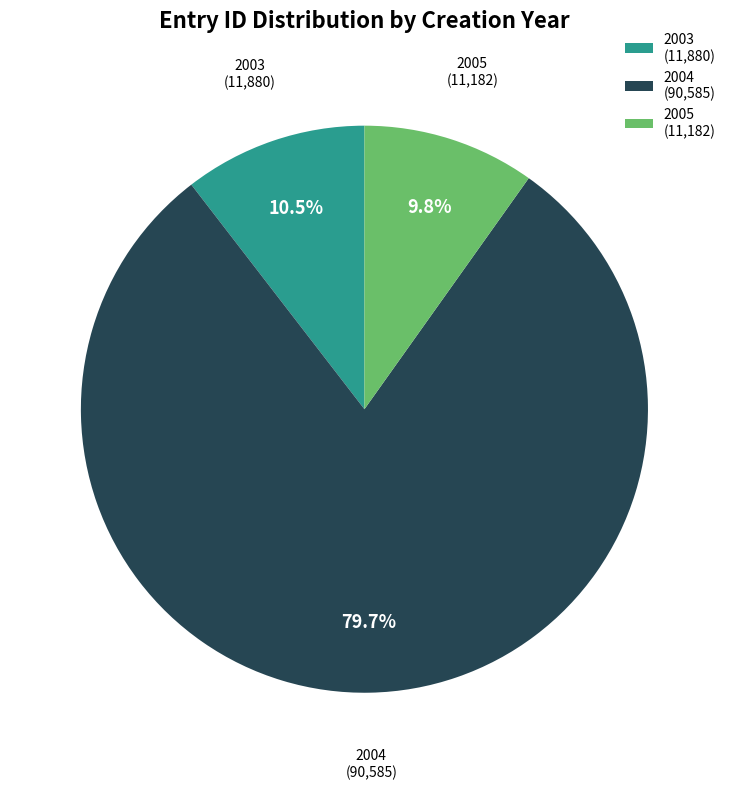

Is it true that 2004 is 18% of the pie?

False